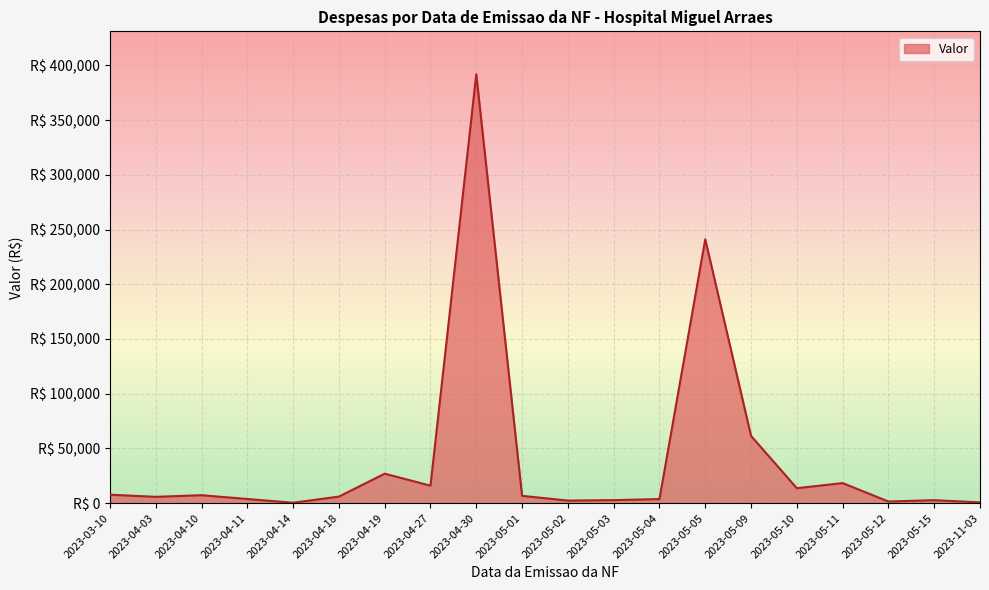

Does the chart display data point markers on the line(s)?

No